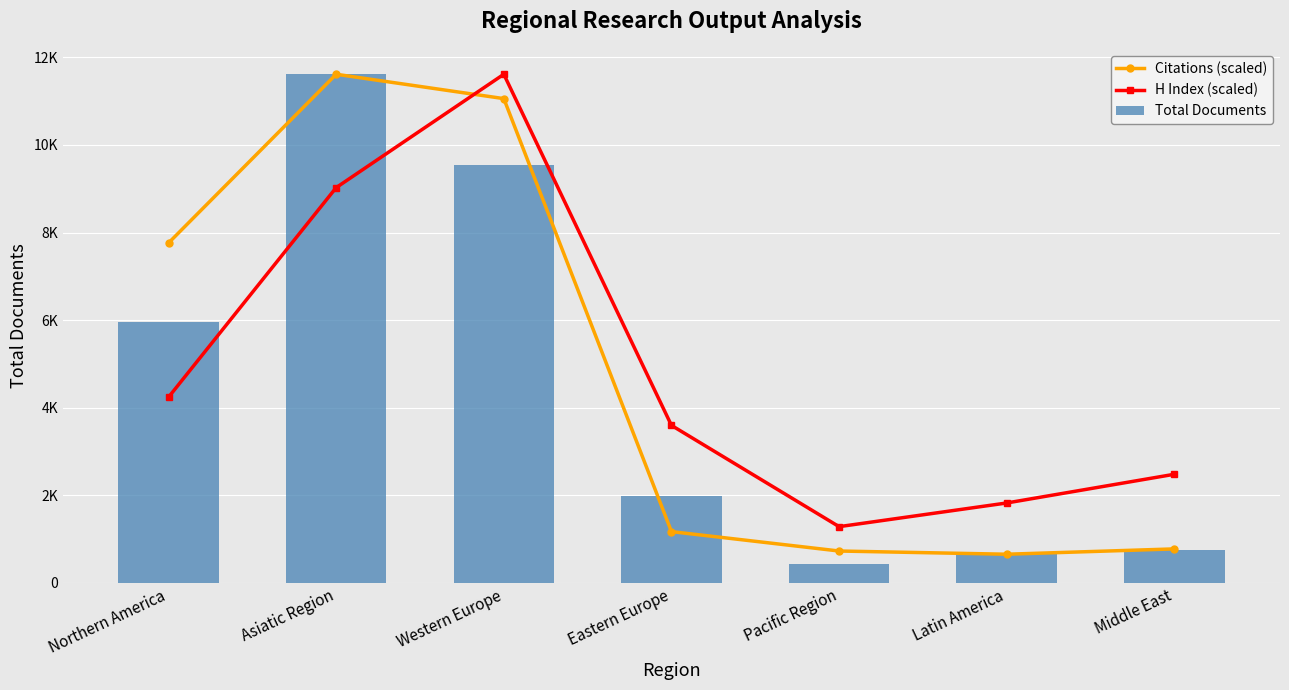

What is the approximate value of Citations (scaled) at Eastern Europe?

1169.5